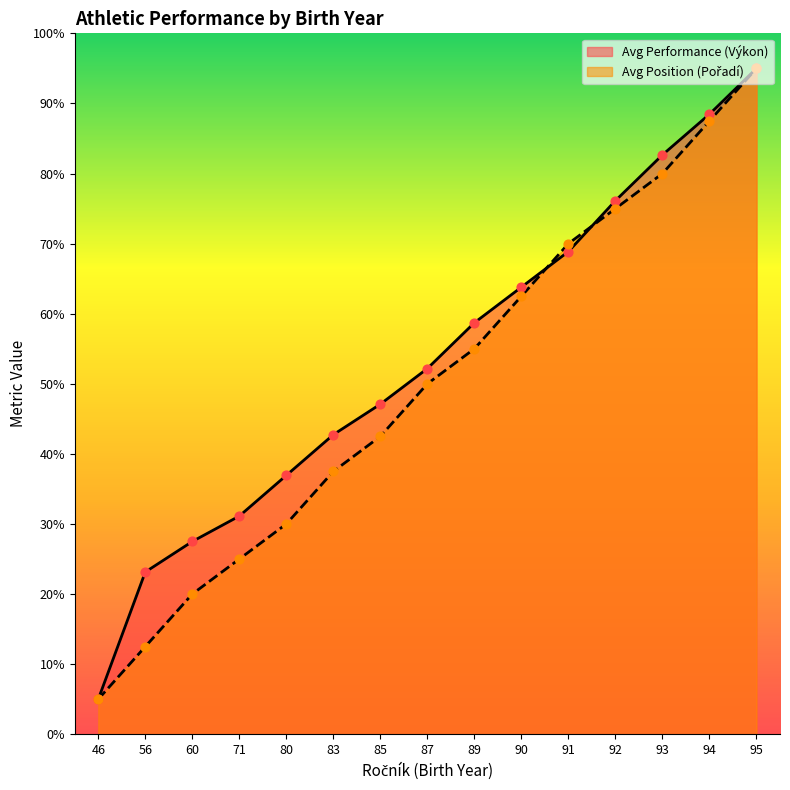

Which series has the largest Y range (max minus min)?

Avg Performance (Výkon)